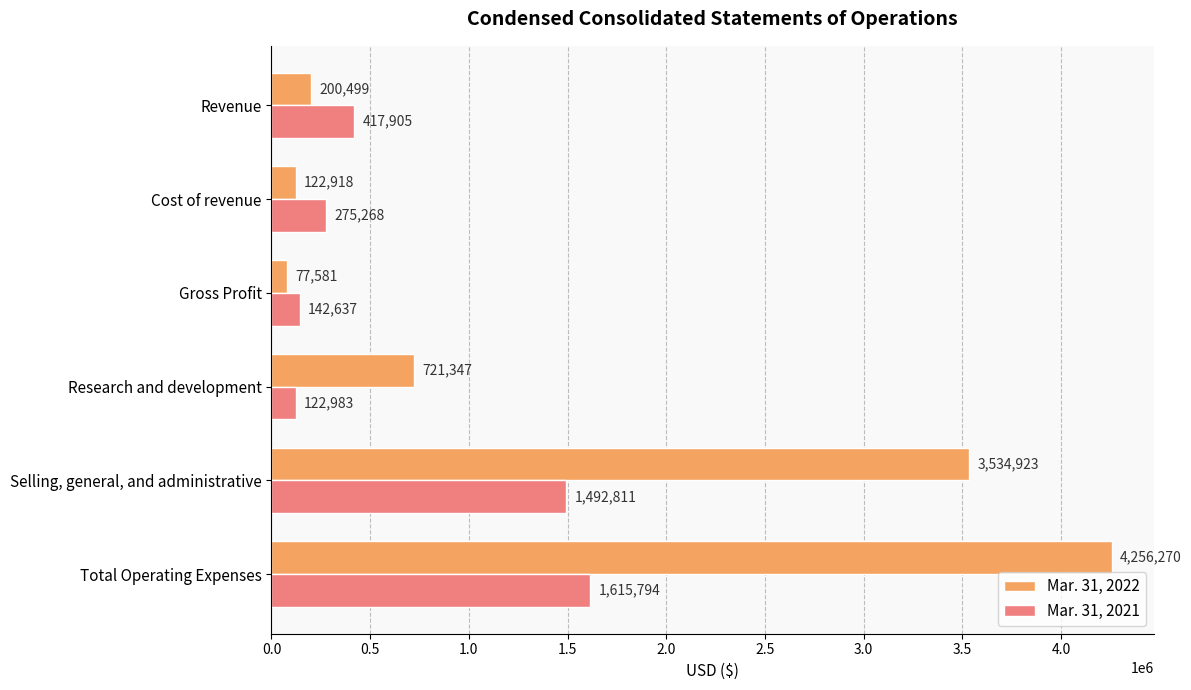

Rank the categories by Mar. 31, 2022 value from lowest to highest.

Gross Profit, Cost of revenue, Revenue, Research and development, Selling, general, and administrative, Total Operating Expenses